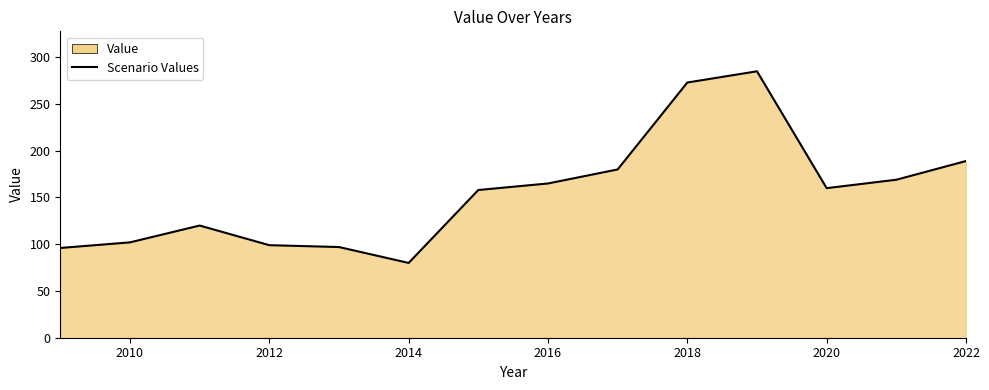

Is it true that the value at 2022 is 189?

True